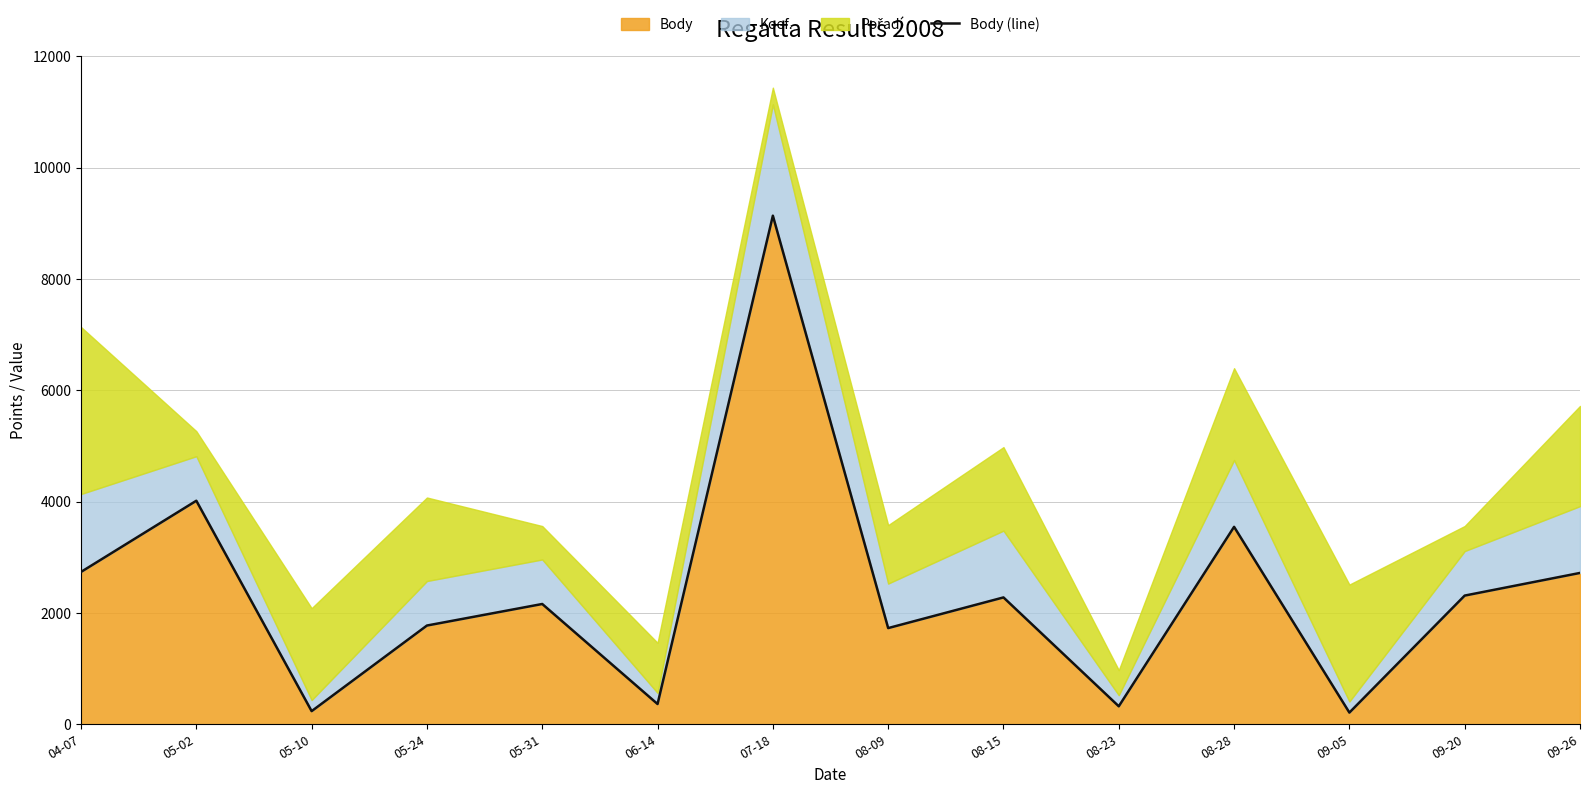

How many data points does each series have?

14